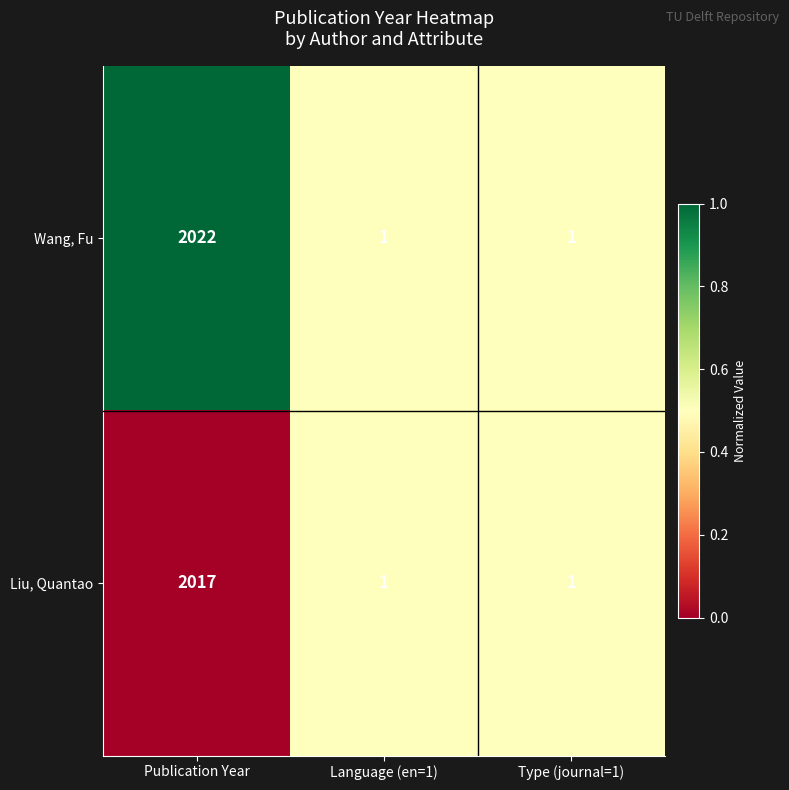

What is the total value across all series at Language (en=1)?

2